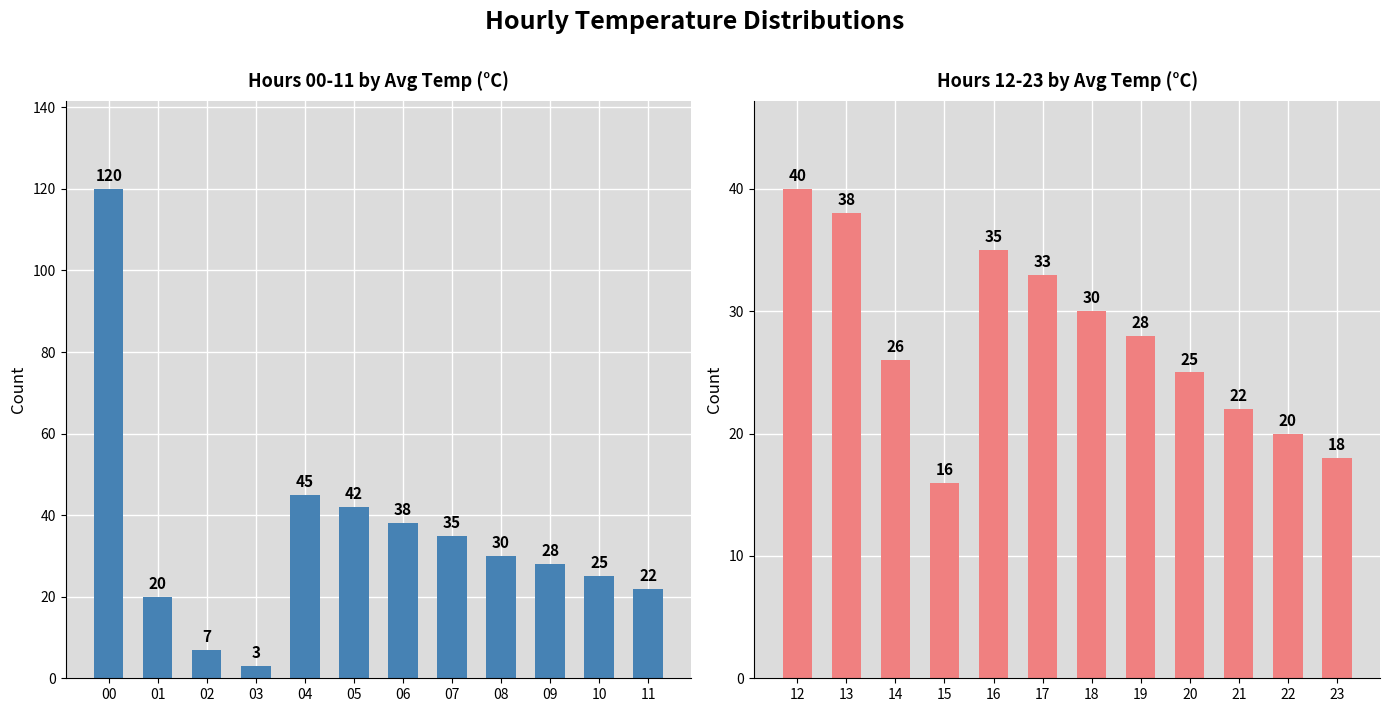

What are all the series names shown in the legend?

Hours 00-11, Hours 12-23